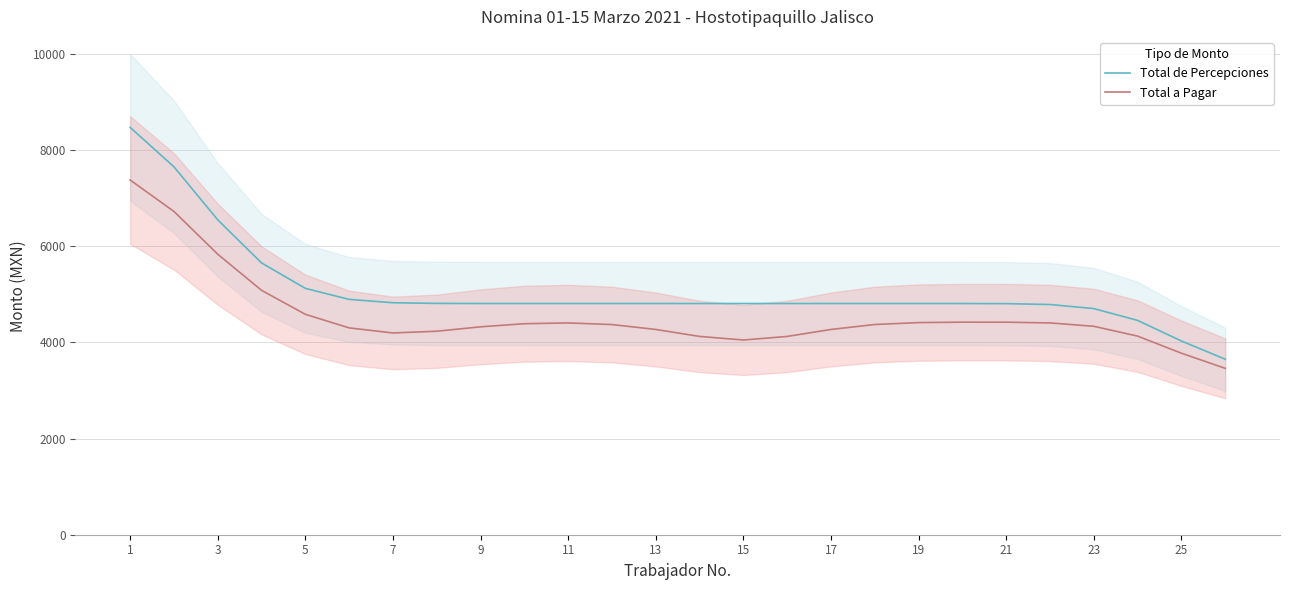

What is the difference between the maximum and minimum values in the Total a Pagar series?

3914.9